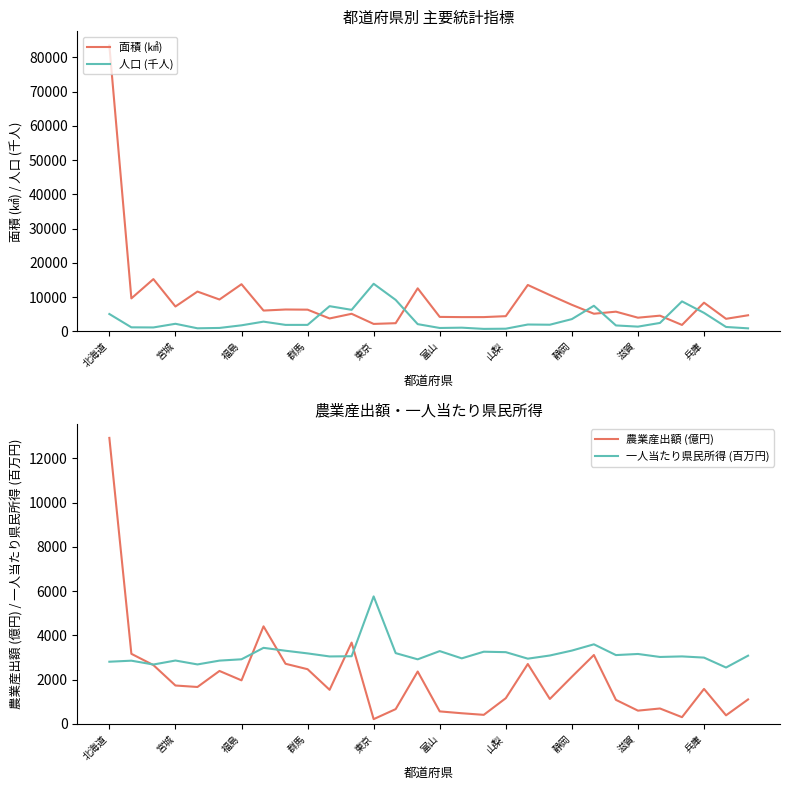

At 20, list the series in order from largest to smallest.

面積 (㎢), 一人当たり県民所得 (百万円), 人口 (千人), 農業産出額 (億円)